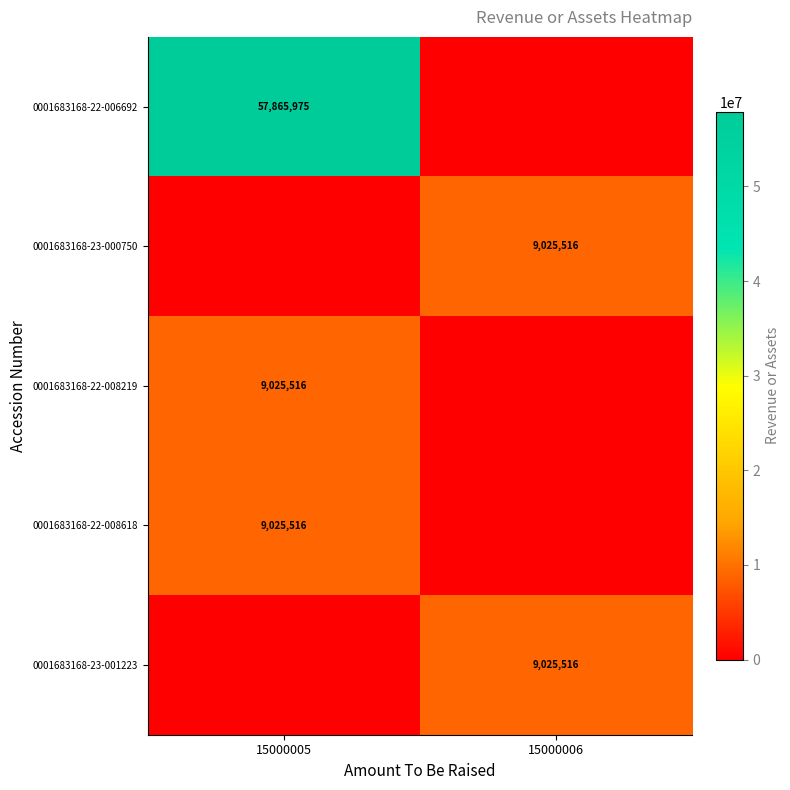

The 0001683168-23-000750 series shows 5730430 at 15000006. True or false?

False